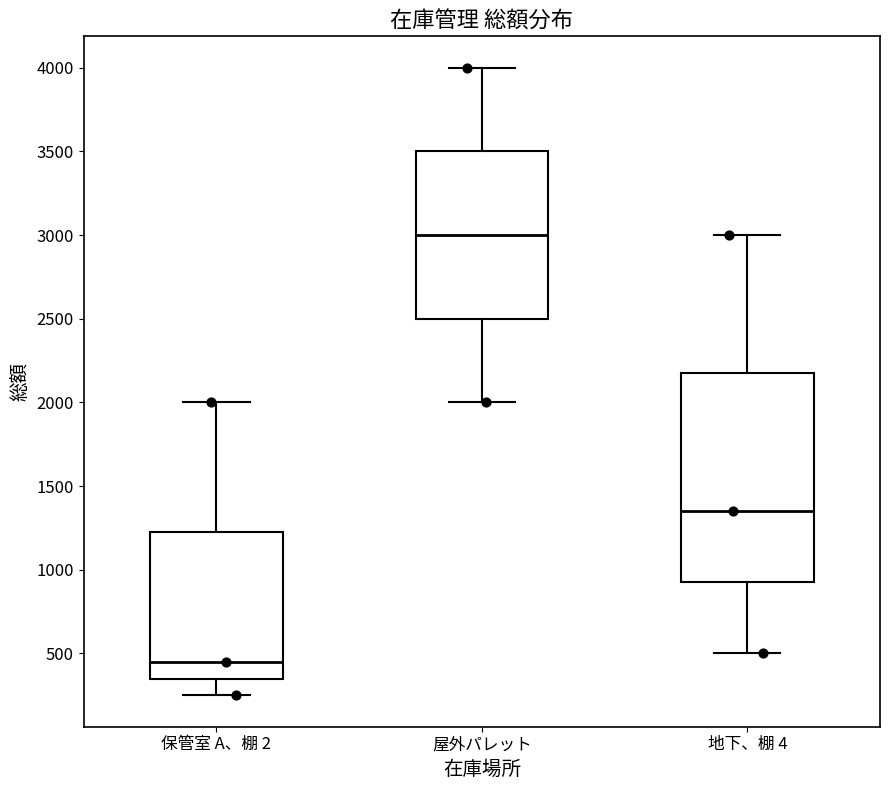

Which box is the tallest, from its lower edge to its upper edge?

地下、棚 4